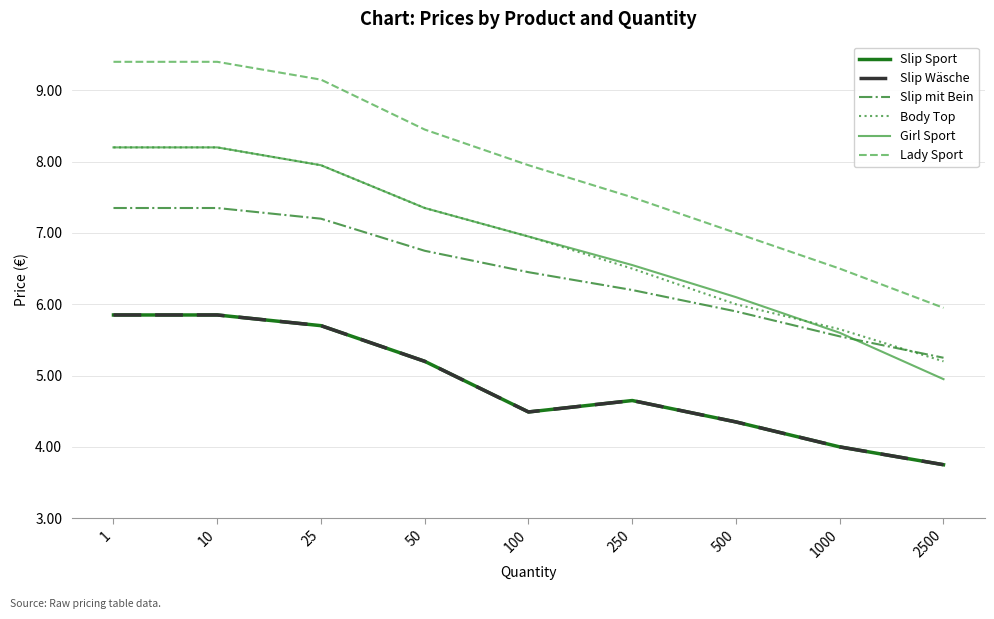

Does the chart display data point markers on the line(s)?

No